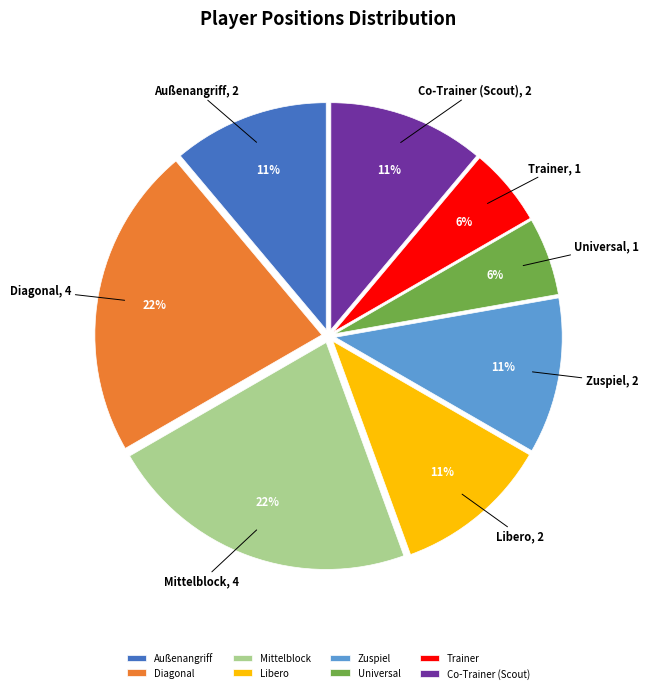

How many slices are in this pie chart?

8